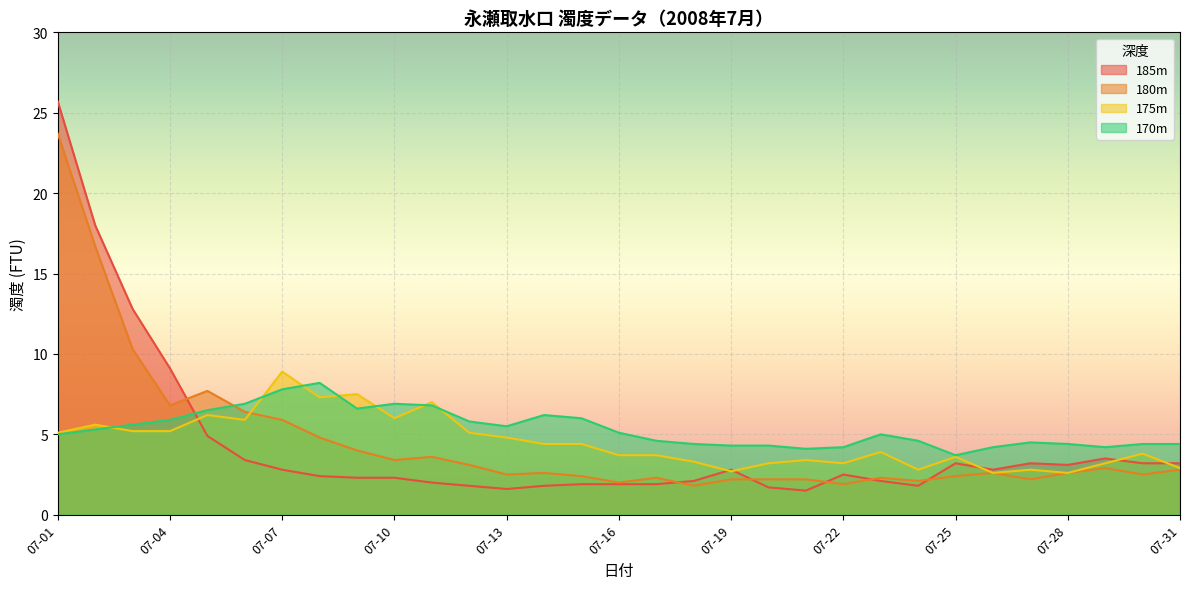

Where does the 170m series first go above 5?

07-02